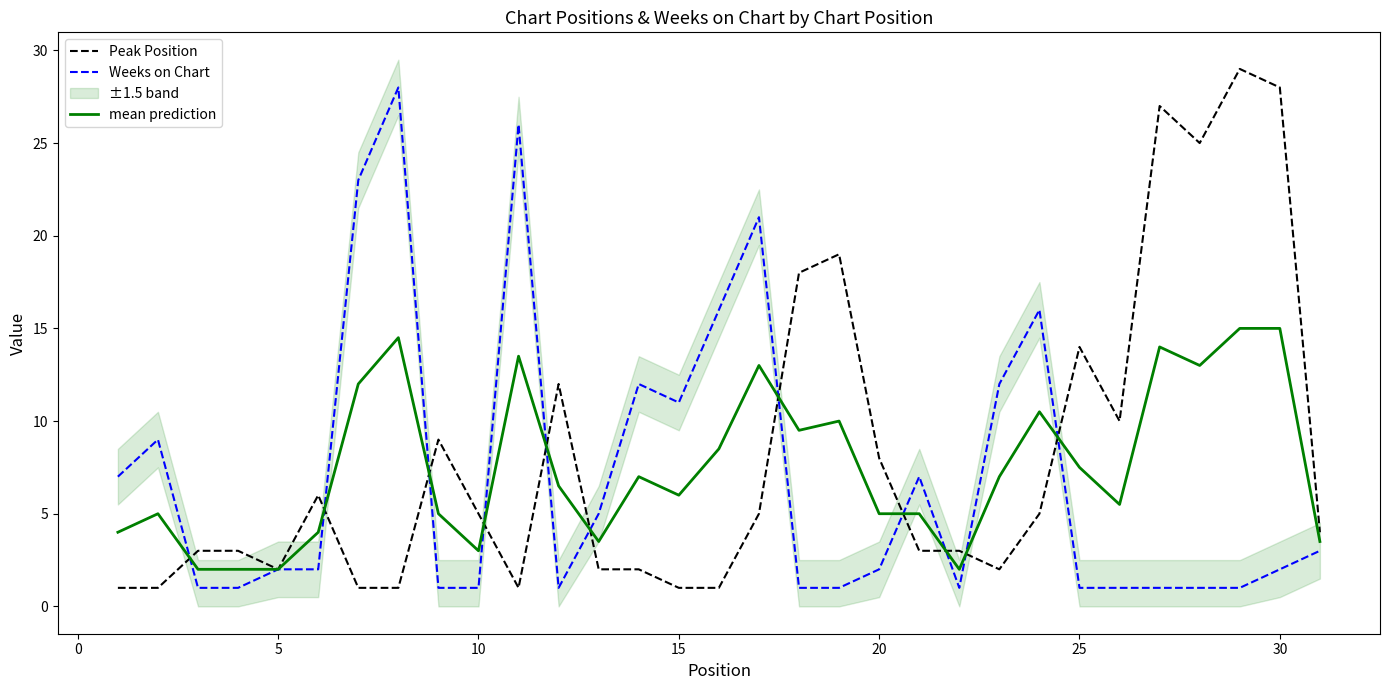

What is the highest value of the mean prediction series?

15.0